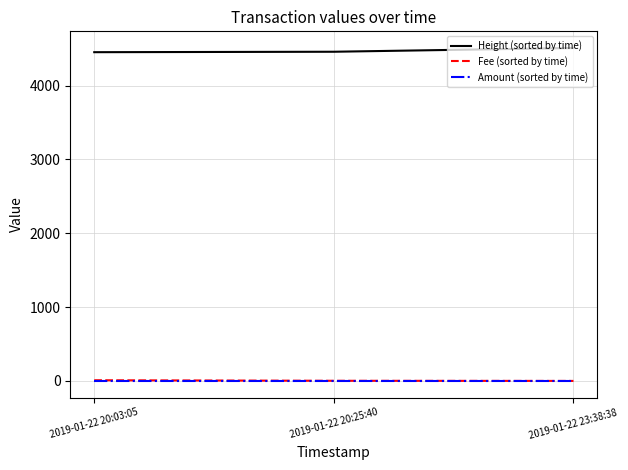

What is the greatest value displayed?

4508.0